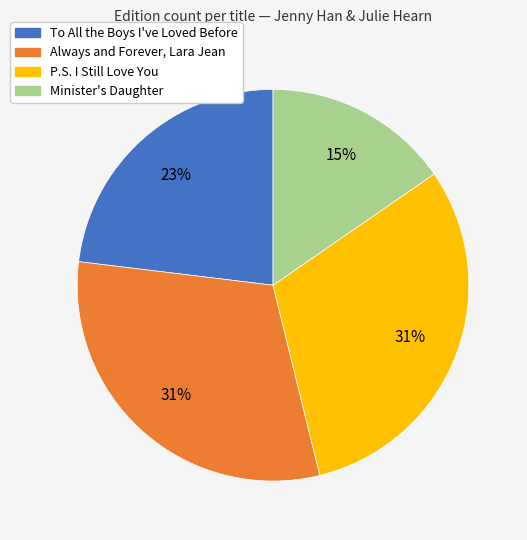

What is the smallest slice in the pie chart?

Minister's Daughter